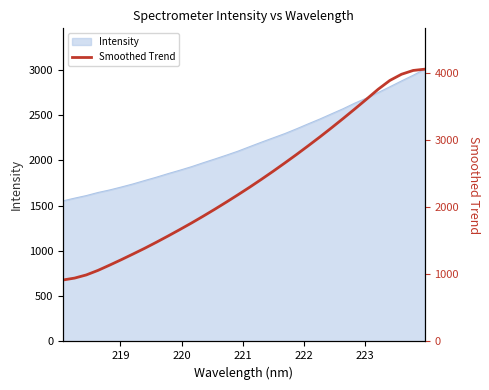

What is the sum of all values?

75639.3